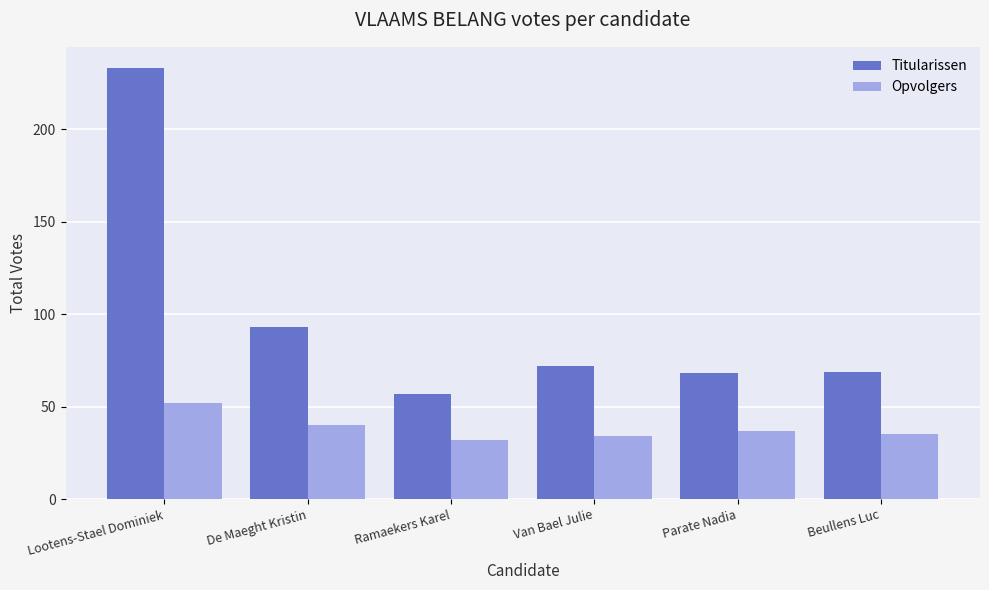

Which category has the highest value in the Titularissen series?

Lootens-Stael Dominiek